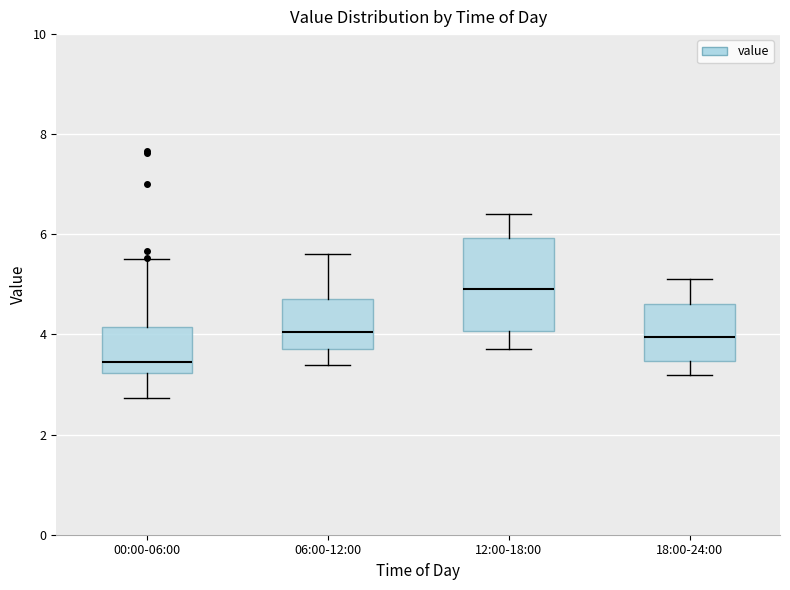

Reading left to right, read every box against the y-axis: the position of its median line, the range the box covers, and the ends of its whiskers. The values are not printed on the chart, so give them approximately, as read against the axis.

00:00-06:00: median 3.4, box 3.2 to 4.2, whiskers 2.8 to 5.6
06:00-12:00: median 4.0, box 3.8 to 4.8, whiskers 3.4 to 5.6
12:00-18:00: median 5.0, box 4.0 to 6.0, whiskers 3.8 to 6.4
18:00-24:00: median 4.0, box 3.4 to 4.6, whiskers 3.2 to 5.2